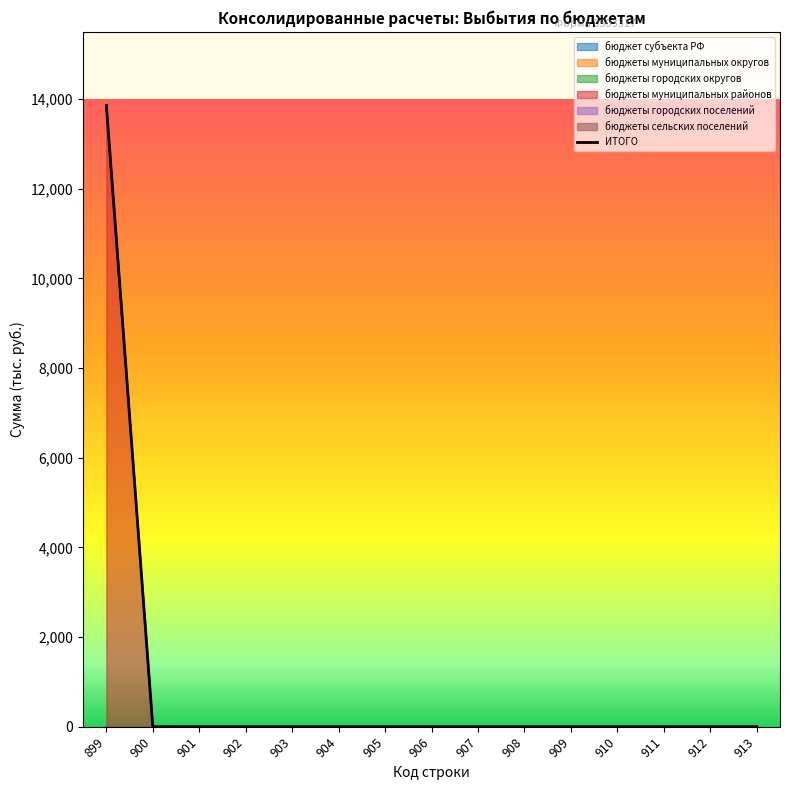

Where is the data nearest to the value 6930?

900